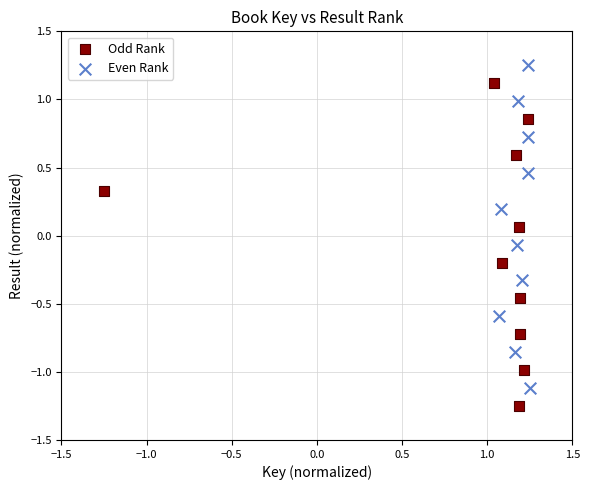

Which series contains the highest Y value?

Even Rank